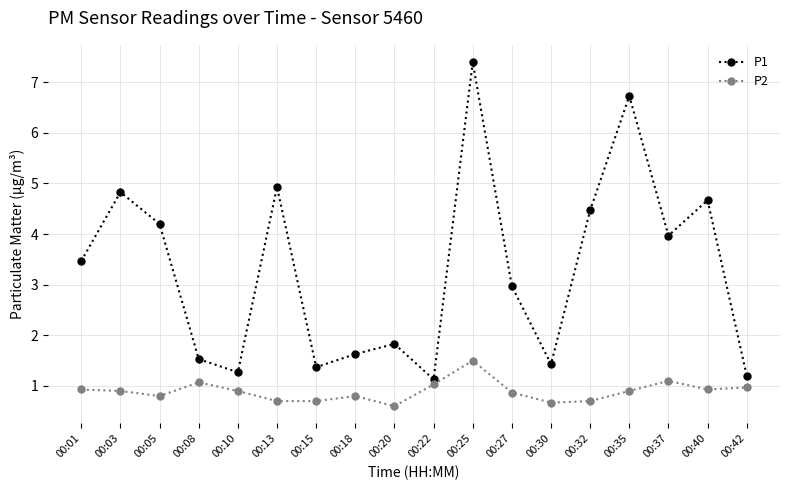

True or false: P1 has a value of 2.0 at 00:10.

False